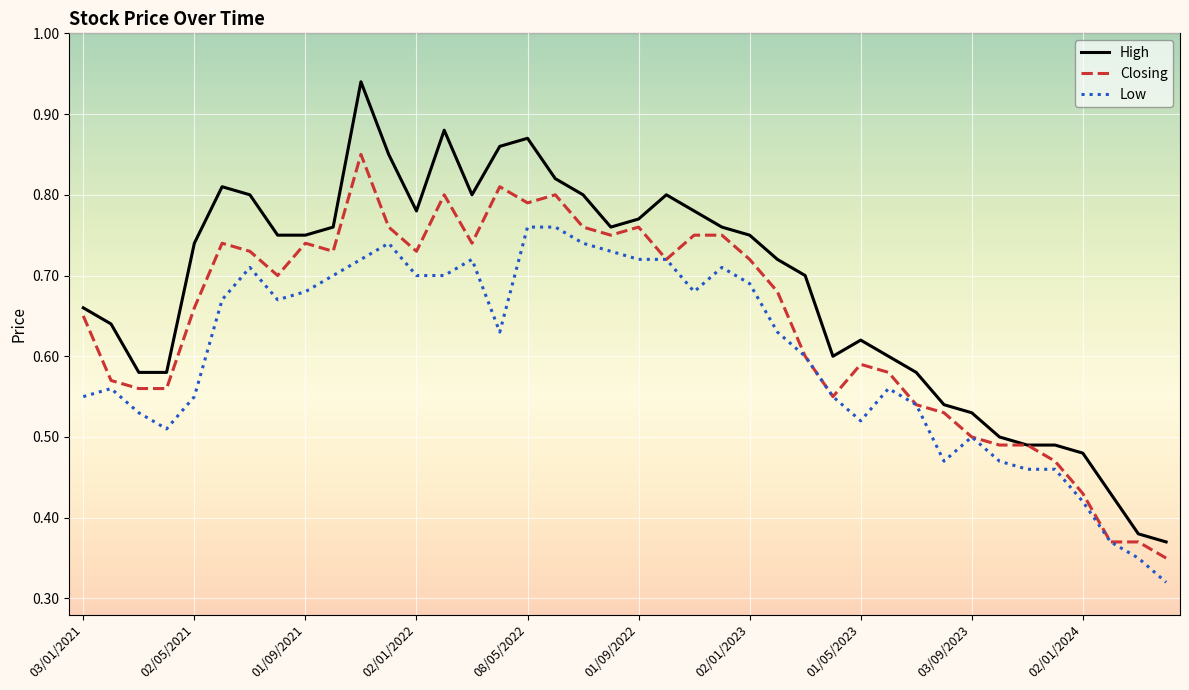

Is this an area chart (filled region under the line)?

No